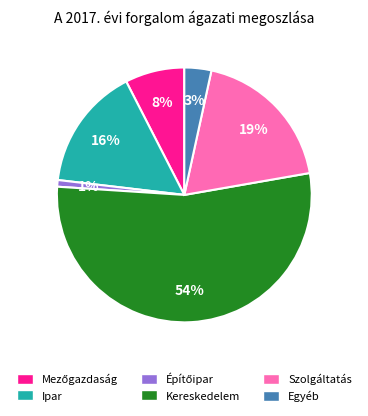

Which slice represents more than half of the pie?

Kereskedelem